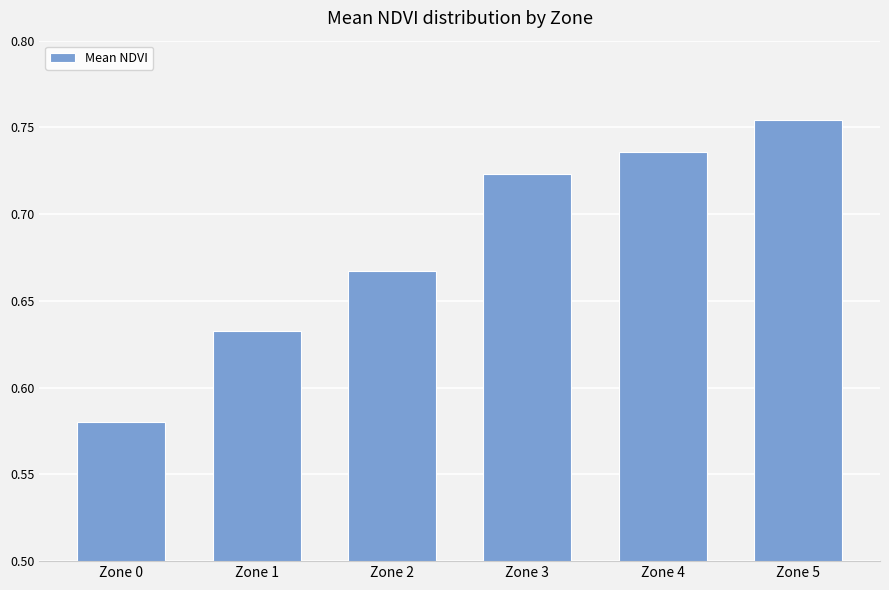

Rank the categories by value from highest to lowest.

Zone 5, Zone 4, Zone 3, Zone 2, Zone 1, Zone 0